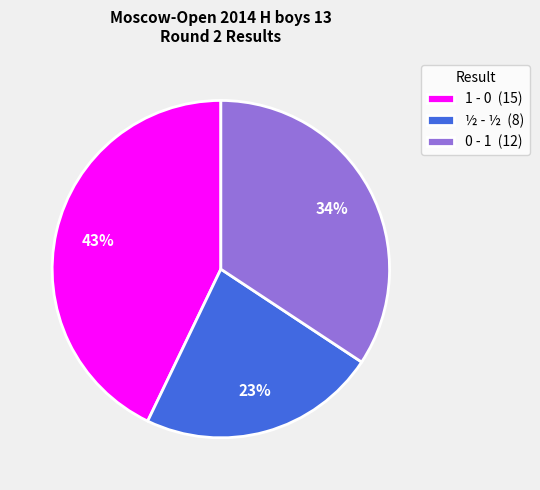

Does 0 - 1 (12) represent more than half of the total?

No